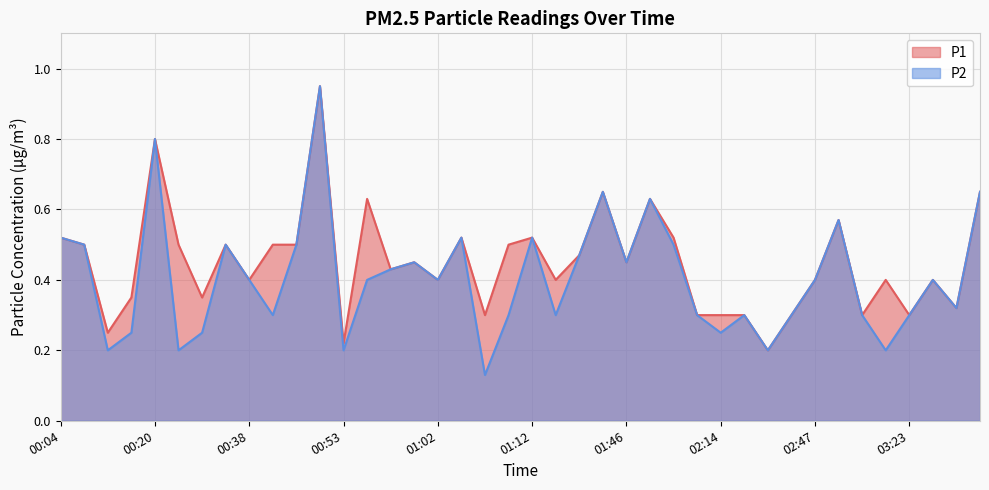

What is the total value across all series at 03:35?

1.3